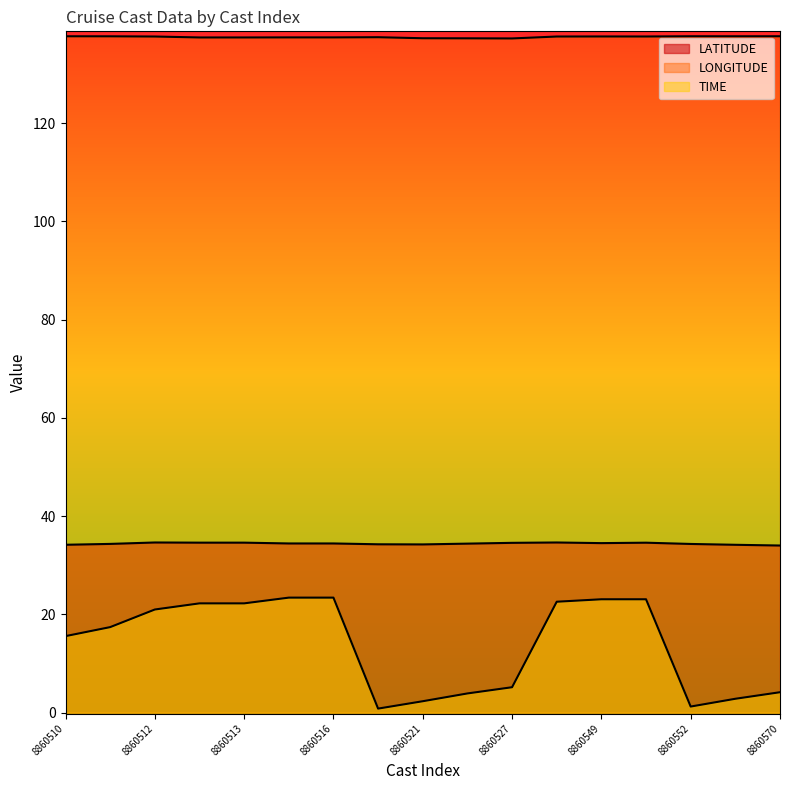

True or false: TIME and LATITUDE cross at least once.

False